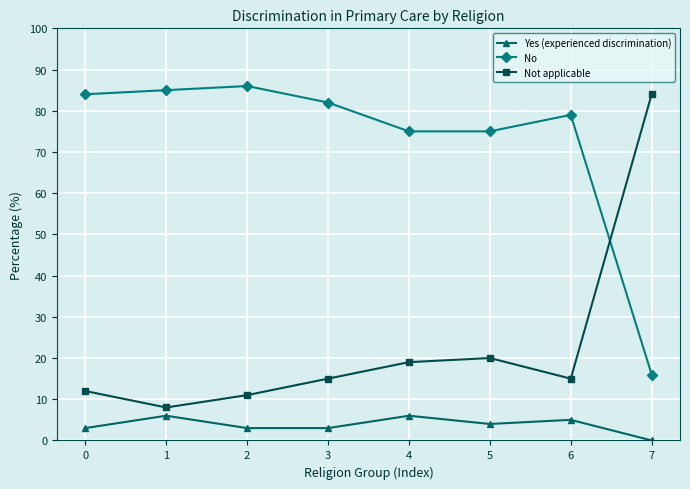

The Not applicable series shows 30 at 7. True or false?

False